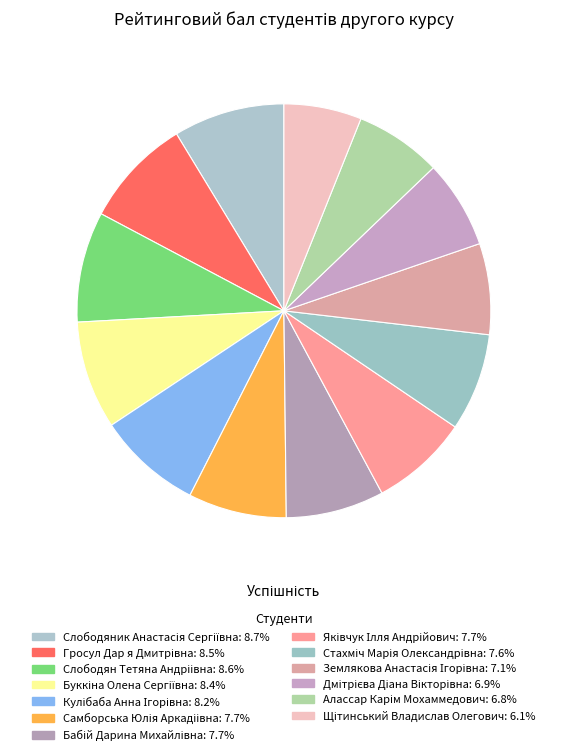

How many slices are in this pie chart?

13